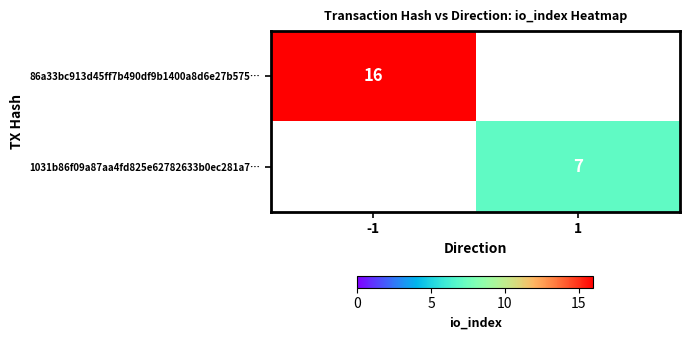

The 1031b86f09a87aa4fd825e62782633b0ec281a7… series shows 9 at 1. True or false?

False